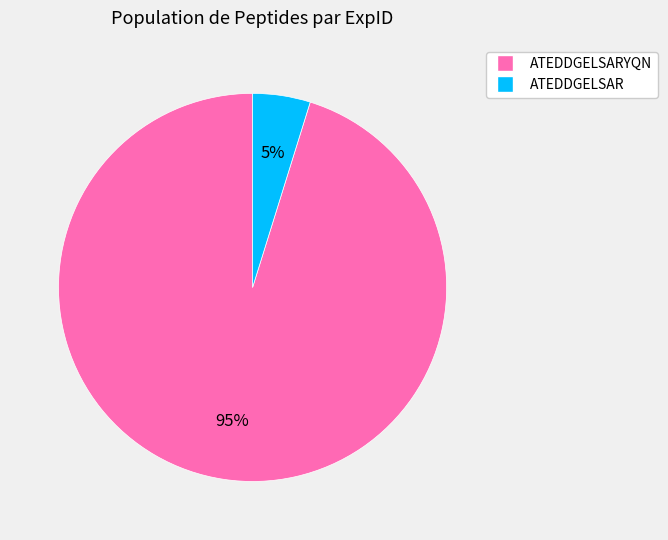

Is there a majority slice in this chart?

Yes